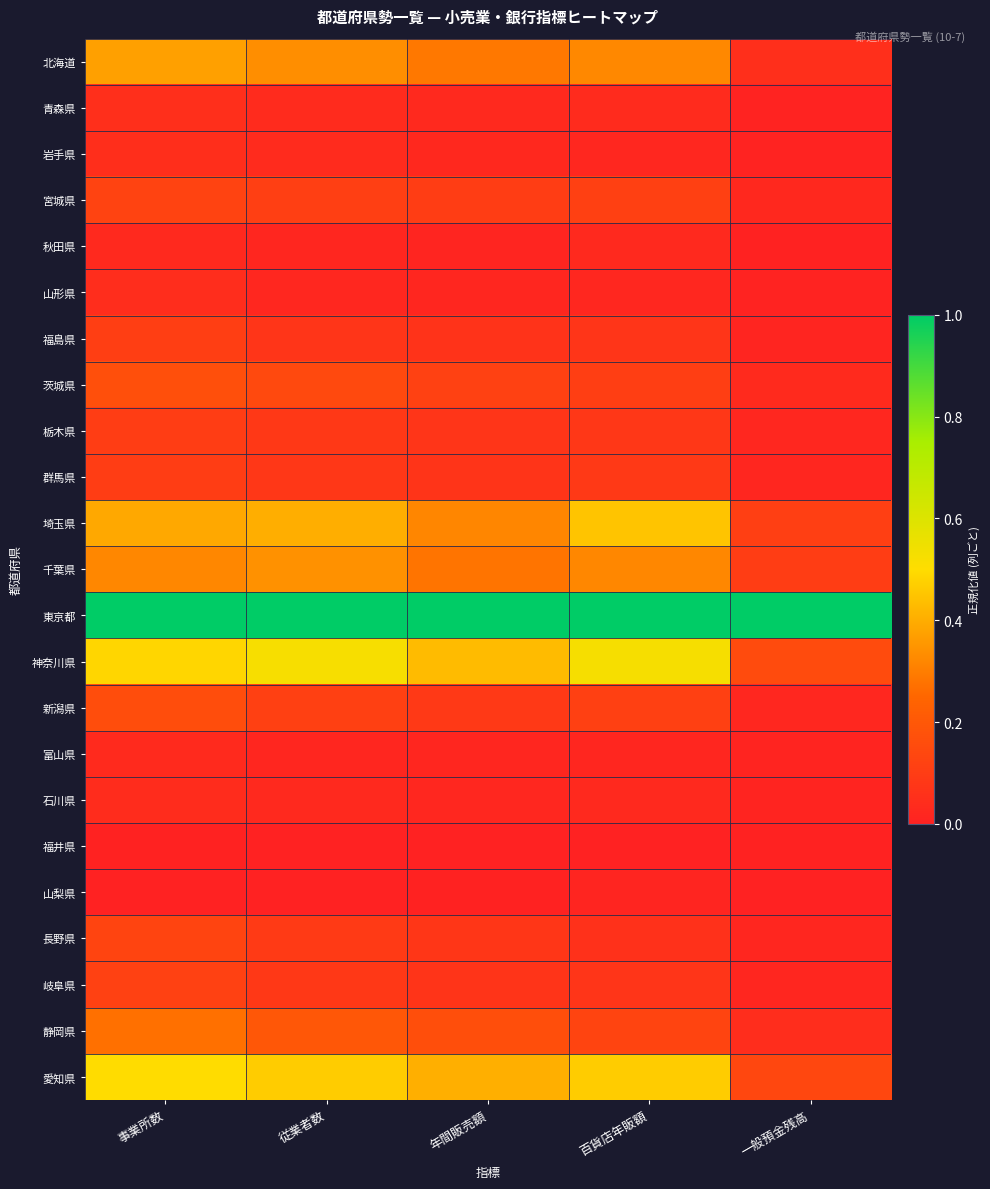

Which series has the largest total across all categories?

東京都